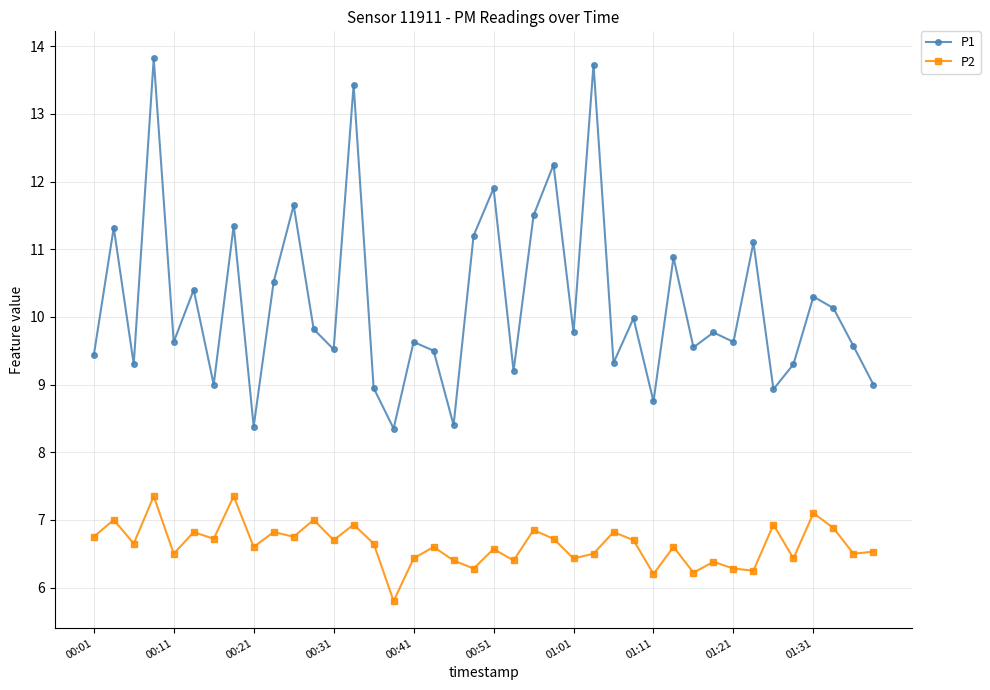

Rank the series by their maximum value, from highest to lowest.

P1, P2